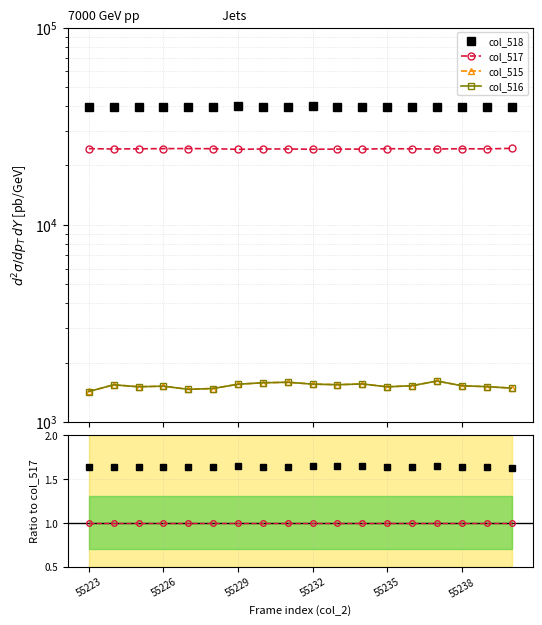

The col_515 series shows 0.0 at 55235. True or false?

False